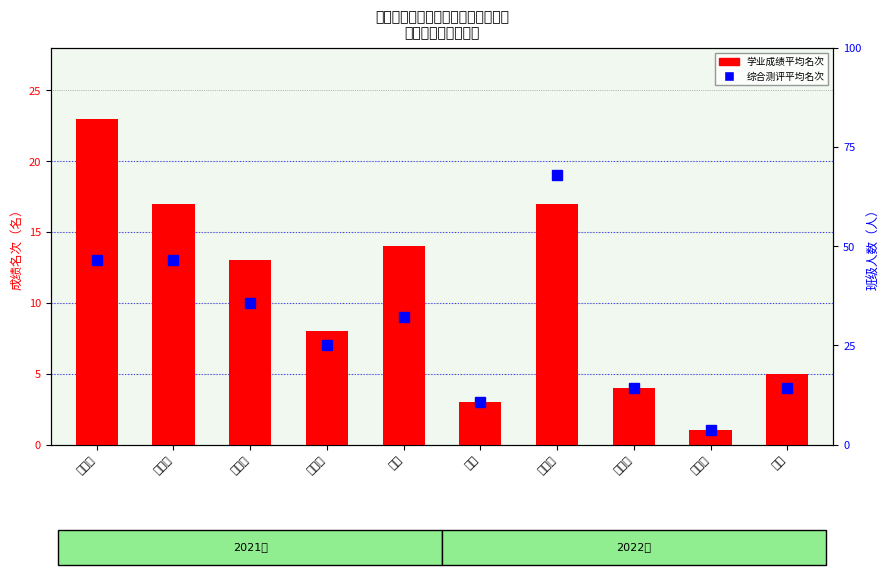

The 综合测评平均名次 series shows 9 at 罗琼. True or false?

True